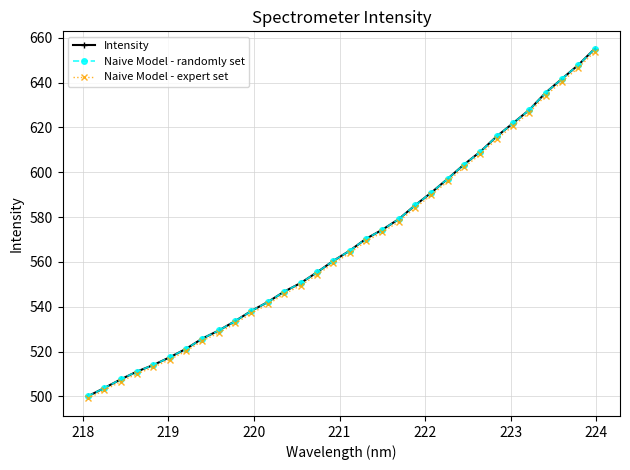

Is this an area chart (filled region under the line)?

No